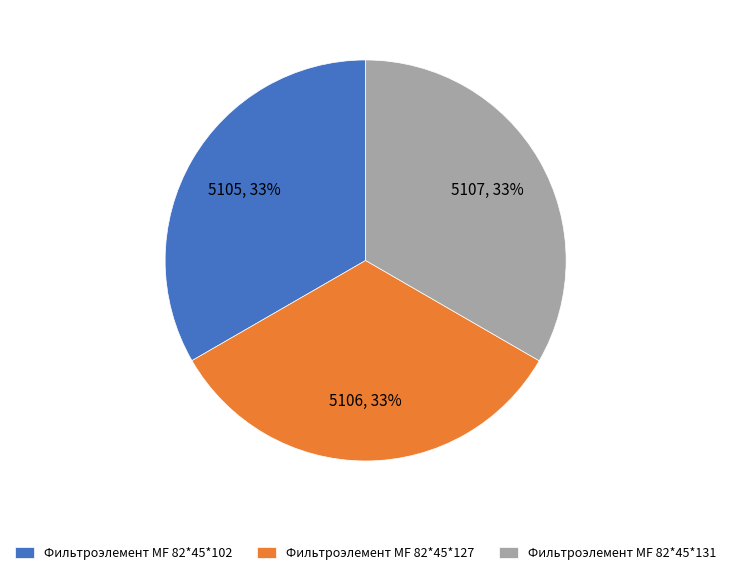

To the nearest percent, what portion does Фильтроэлемент МF 82*45*127 represent?

33%